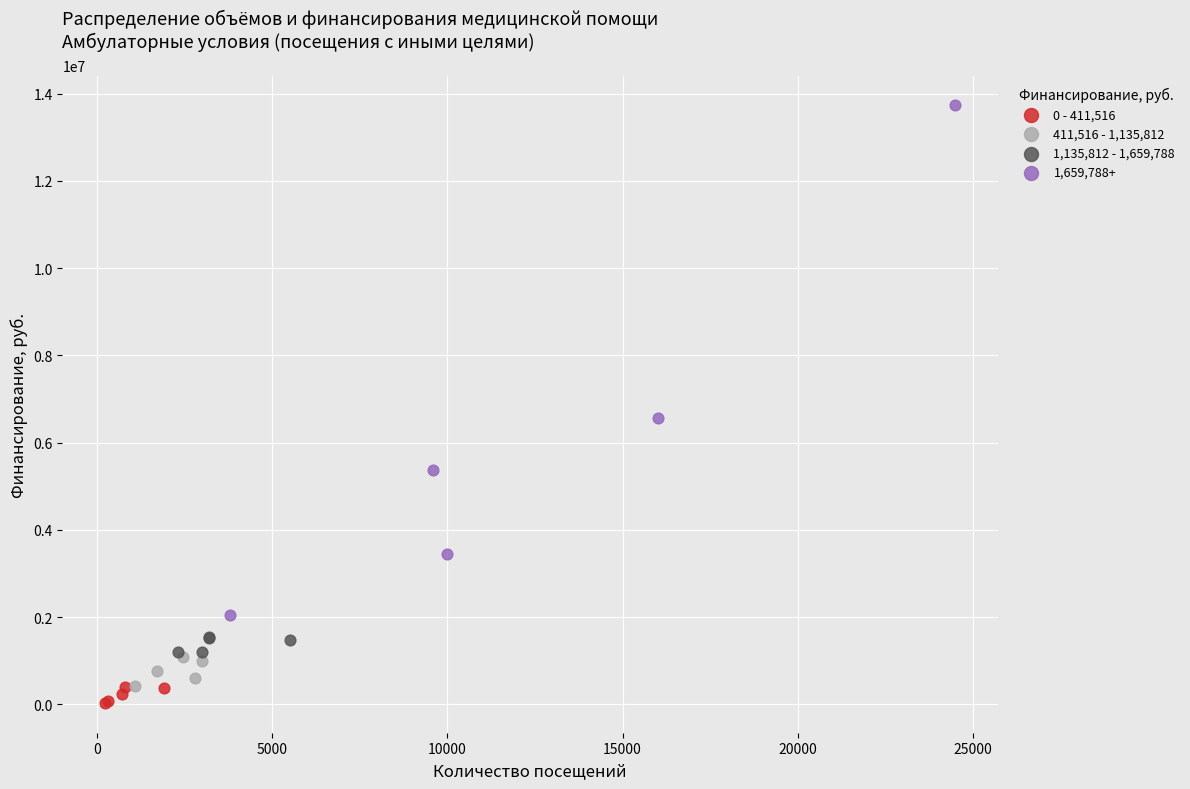

Which series contains the lowest Y value?

0 - 411,516